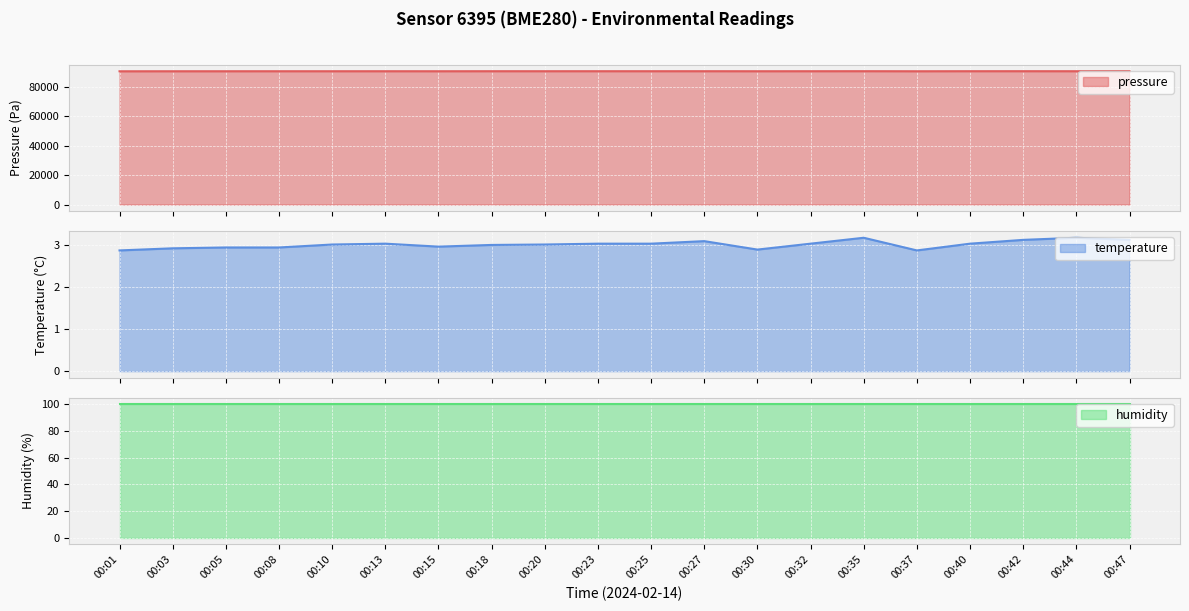

What is the value of the temperature point at the 6th from the left?

3.0